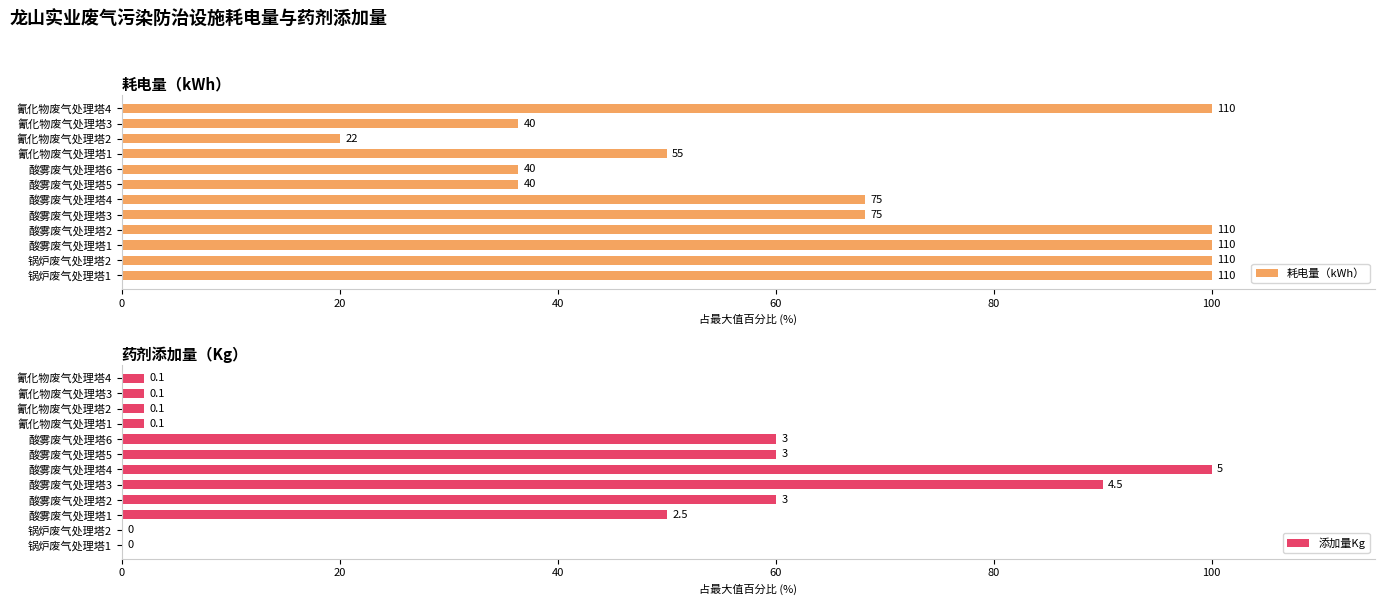

At how many categories does at least one series exceed 4?

12